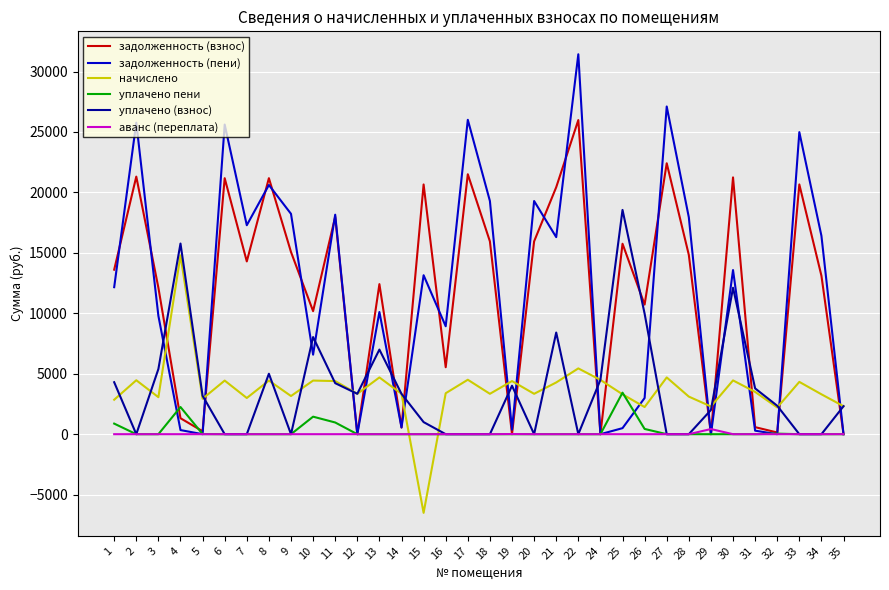

Is the value of начислено at 12 greater than the value of задолженность (пени) at 2?

No